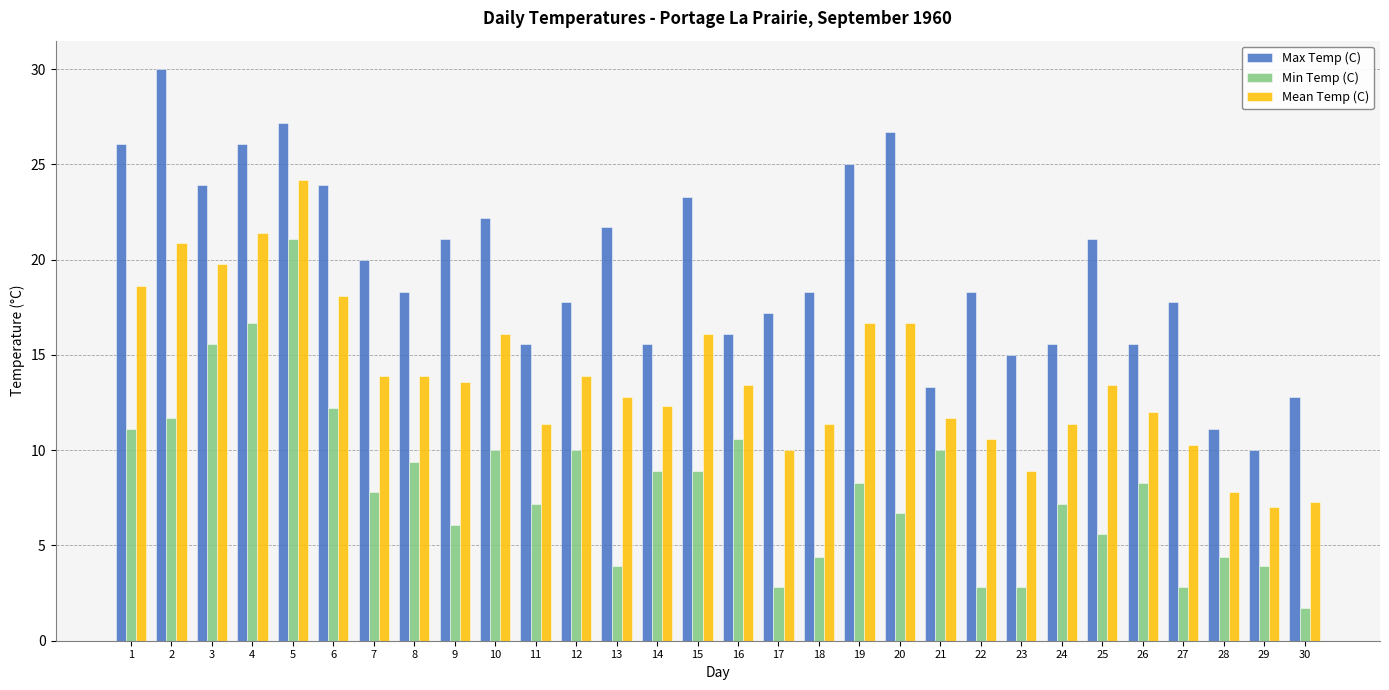

How many bars are there in total?

90